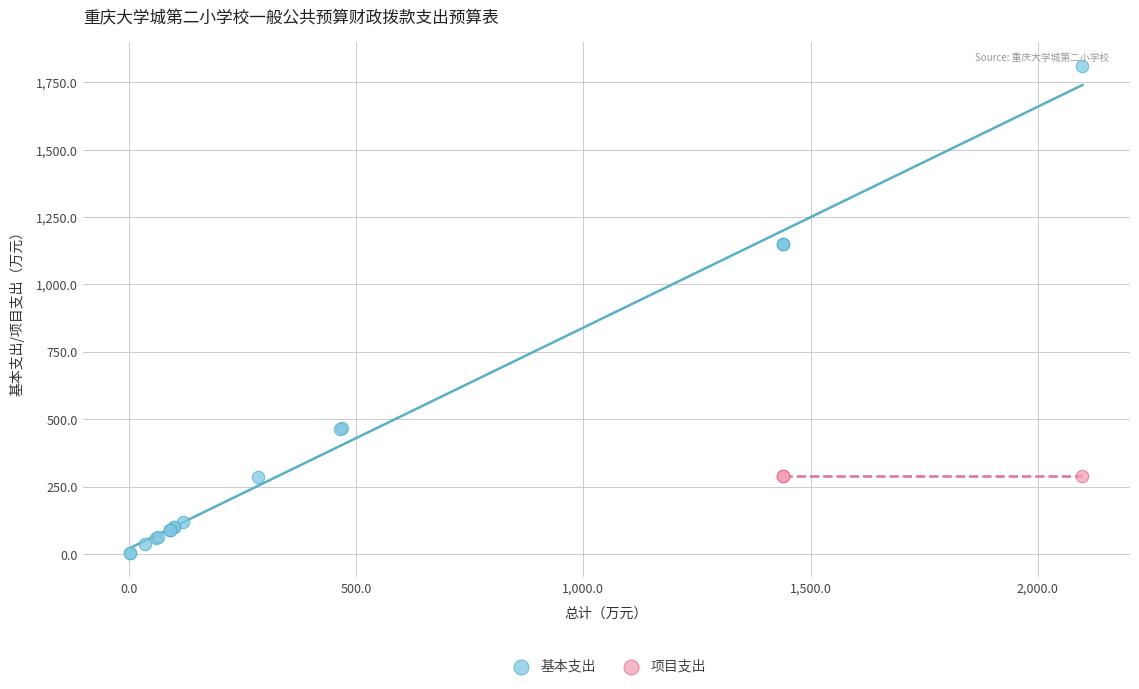

Which series reaches the minimum Y coordinate?

基本支出